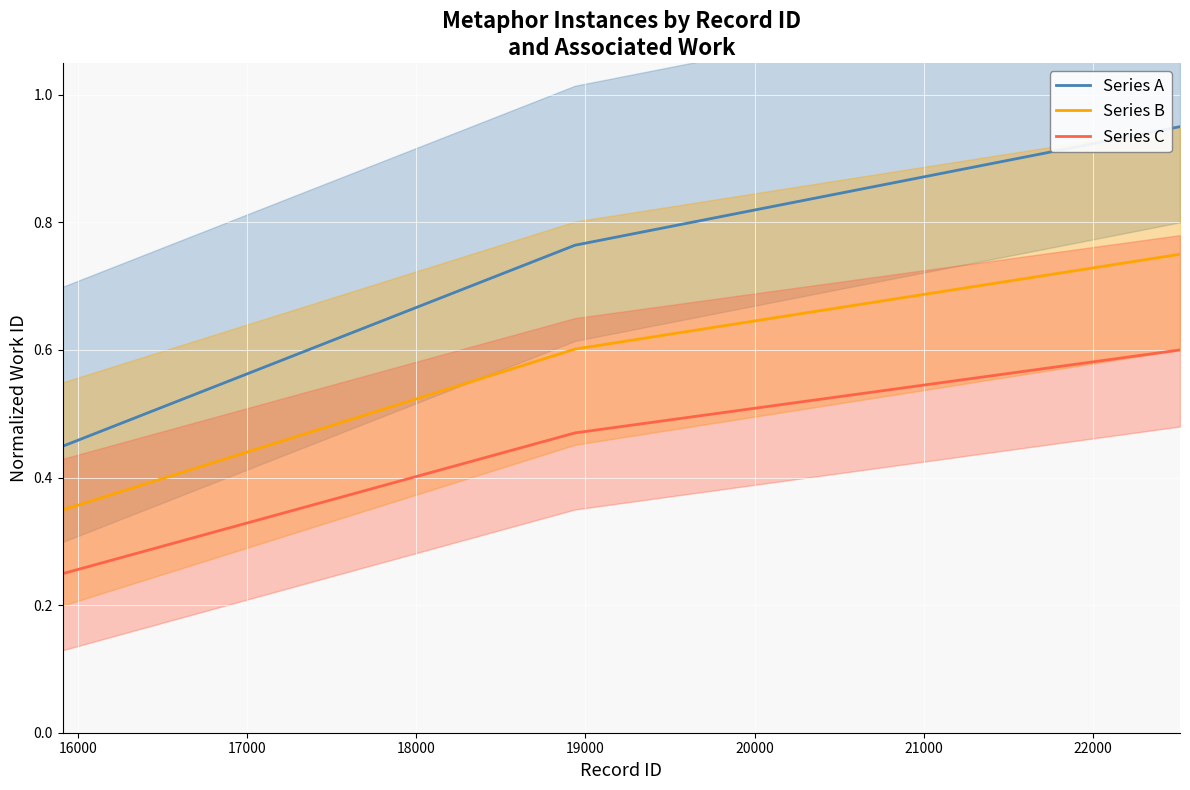

True or false: Series B and Series A cross at least once.

False